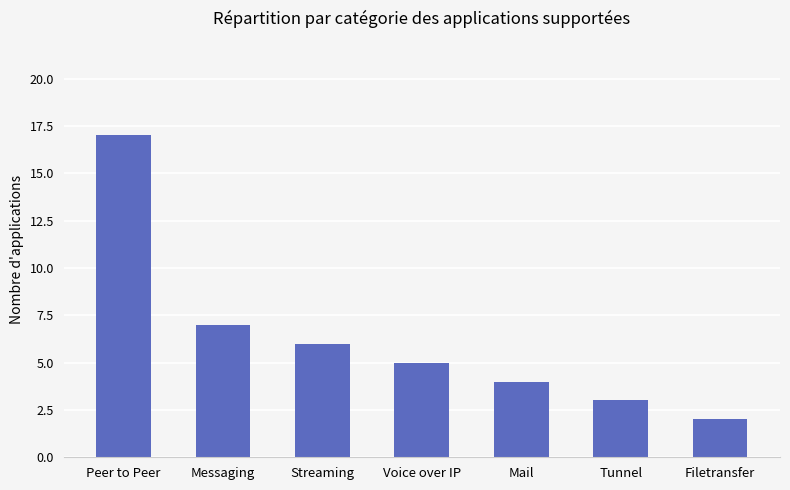

True or false: the data shows 7 at Messaging.

True